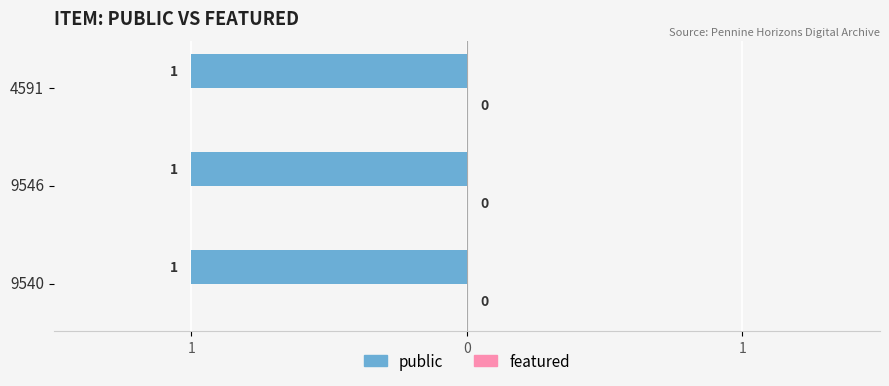

Which series has the largest range (max minus min)?

public